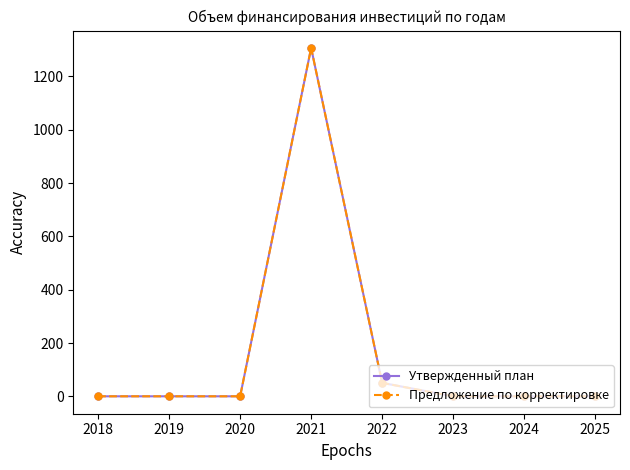

At which label is Предложение по корректировке closest to 653?

2022